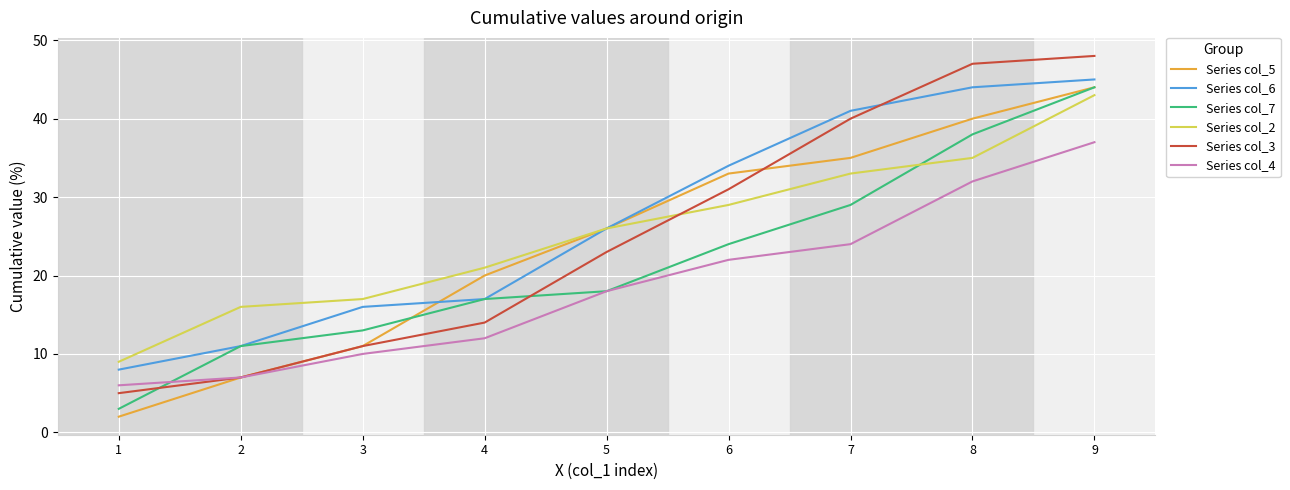

What is the sum of the Series col_5 values at 4 and 6?

53